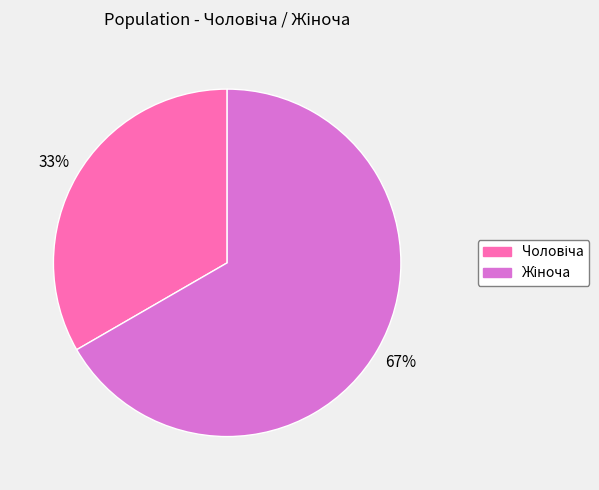

Rank the categories by value from highest to lowest.

Жіноча, Чоловіча